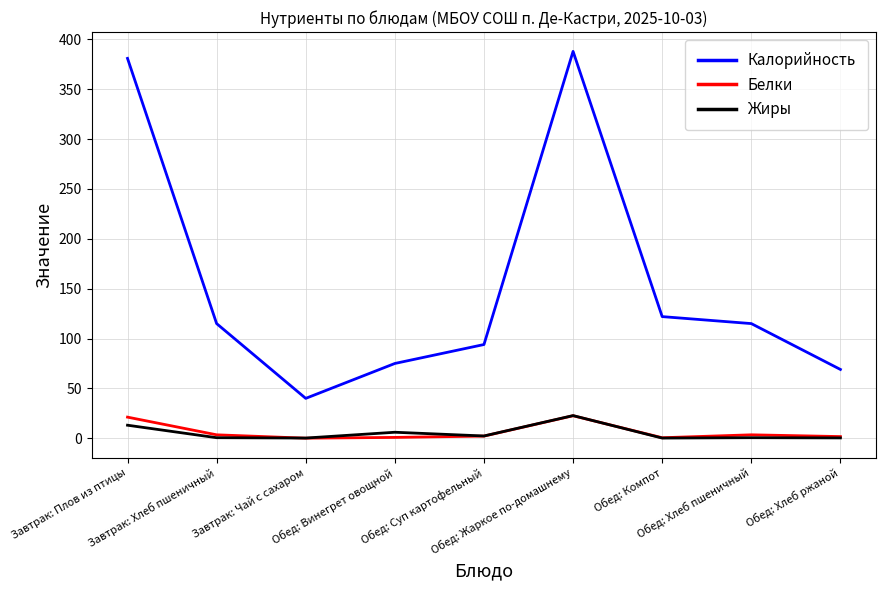

True or false: Белки and Калорийность intersect in this chart.

False